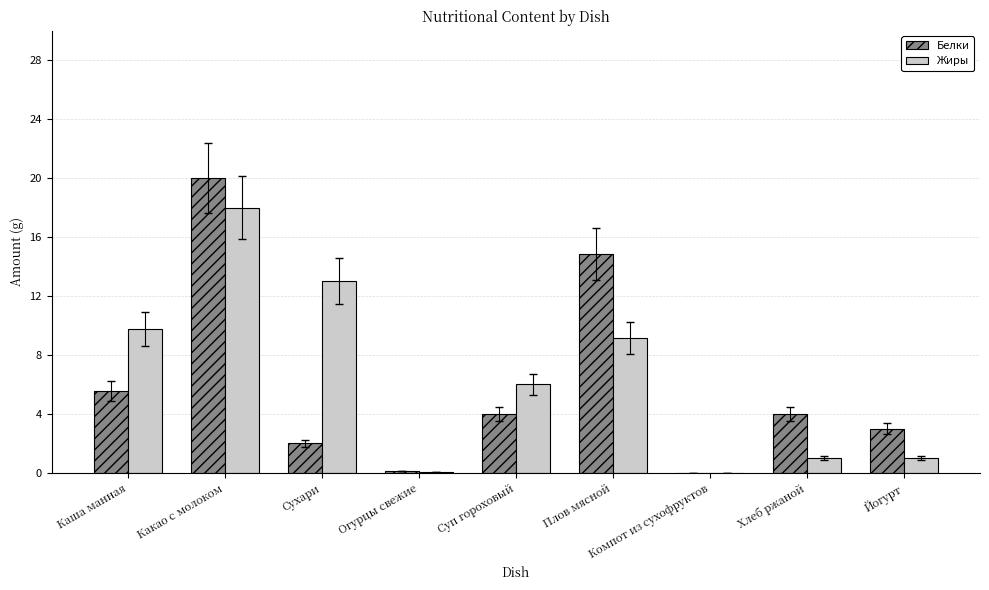

Between Какао с молоком and Суп гороховый, which series saw the biggest shift?

Белки